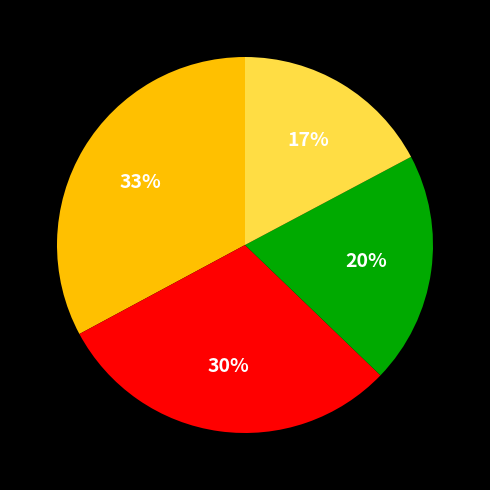

Does any single category account for the majority?

No